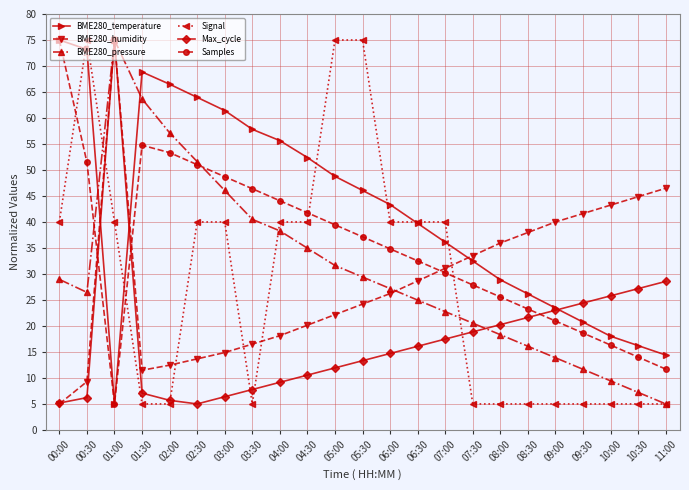

What is the sum of the Signal values at 02:00 and 08:00?

10.0